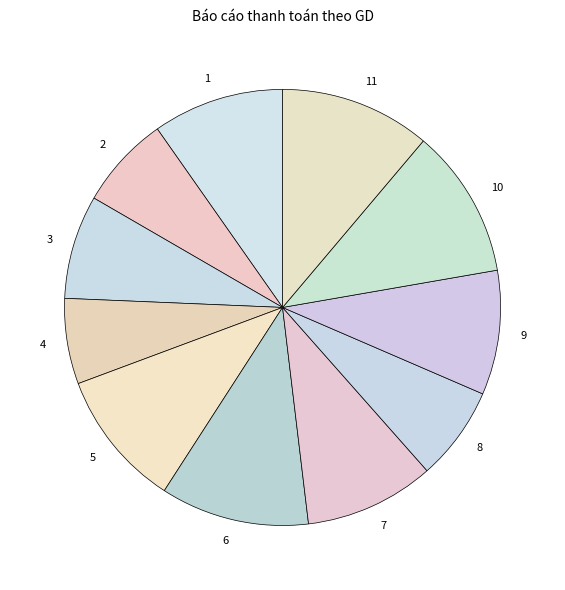

Do 4 and 3 together represent more than half of the pie?

No